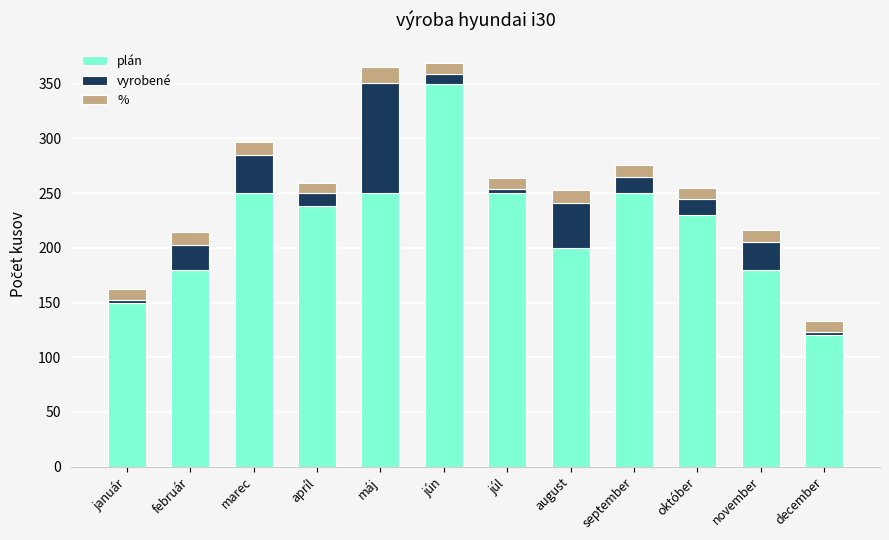

The value of plán at február is 42.4. True or false?

False